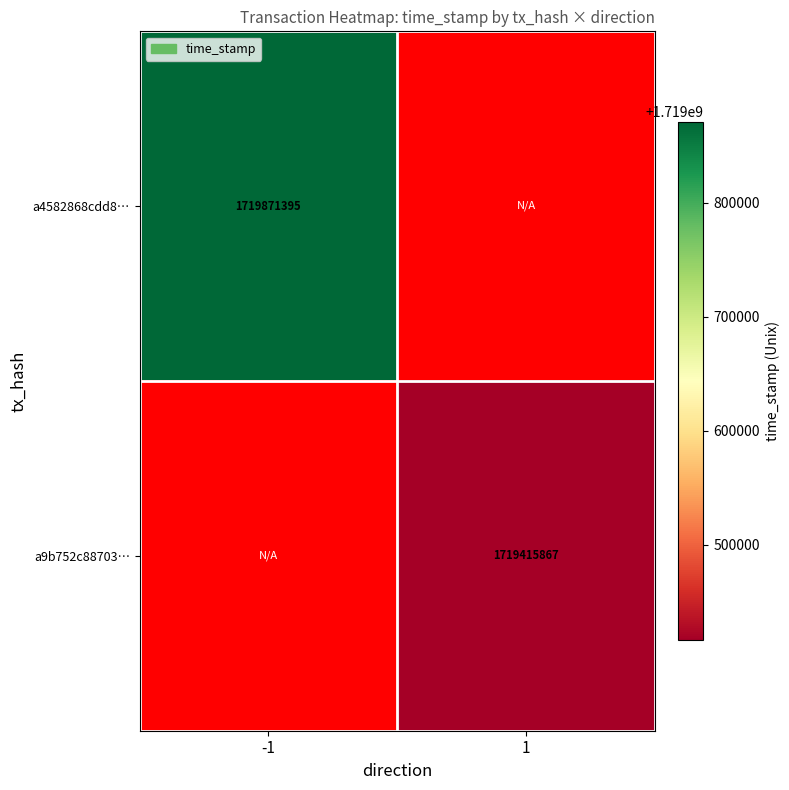

How many data points does each series have?

2